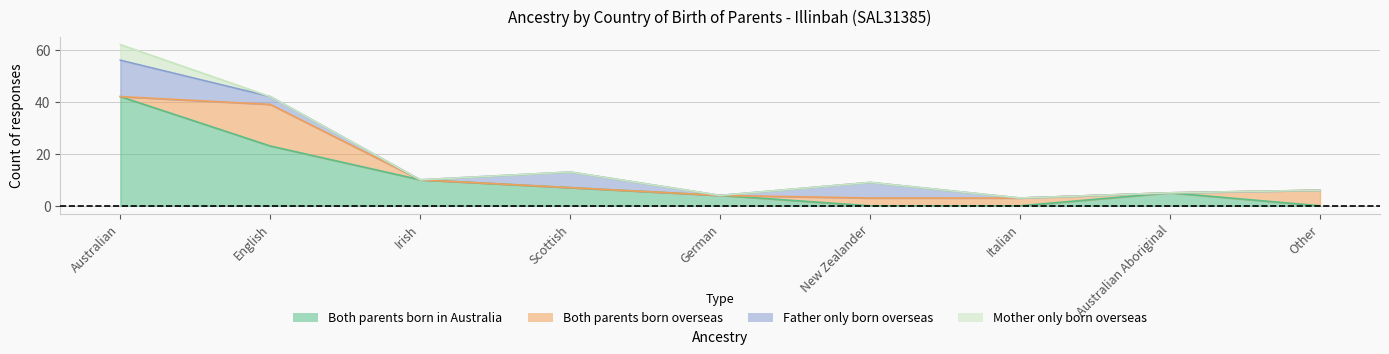

How many data points does each series have?

9